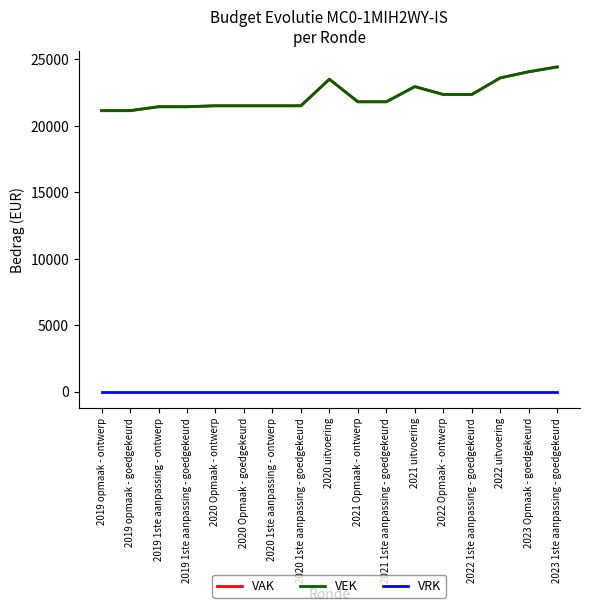

True or false: VAK and VEK cross at least once.

False